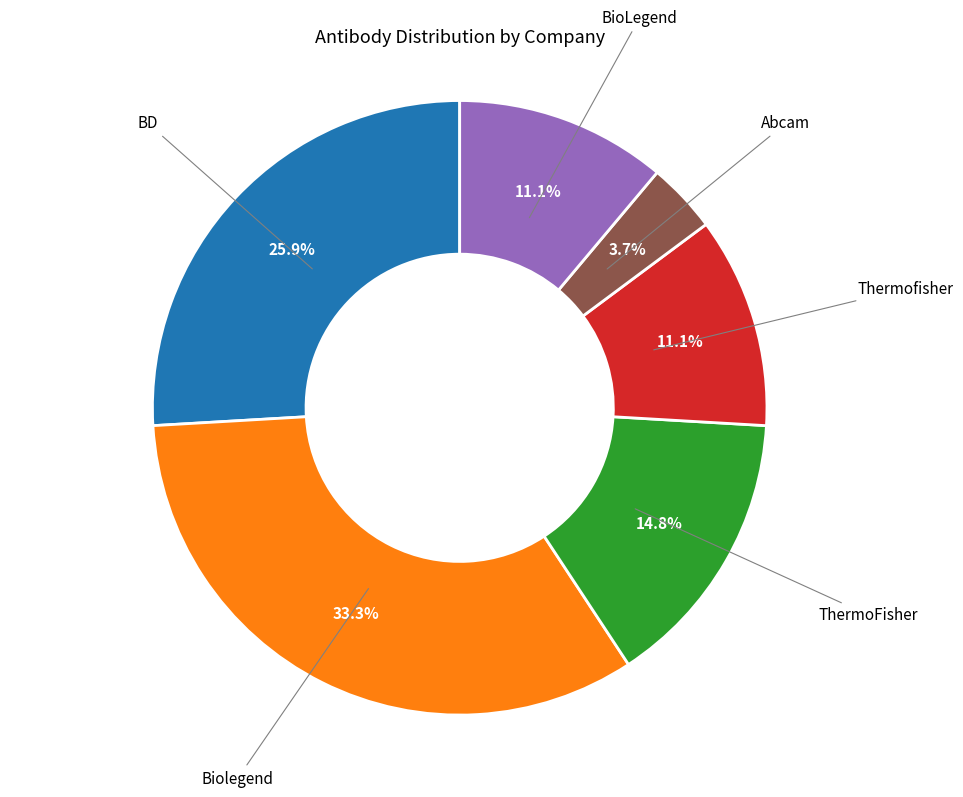

Is there a majority slice in this chart?

No